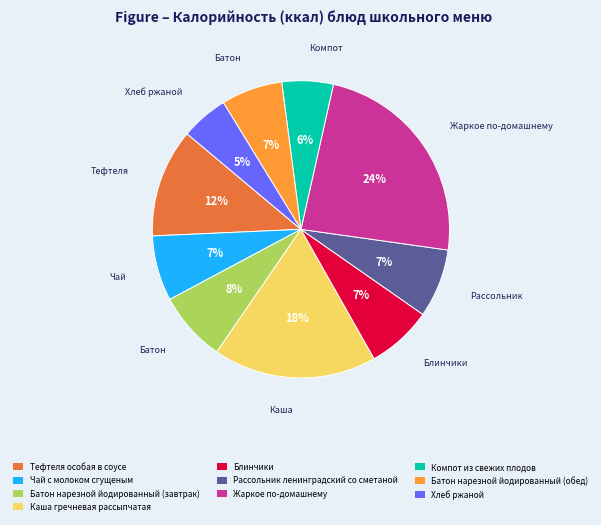

Which has a higher value, Рассольник ленинградский со сметаной or Жаркое по-домашнему?

Жаркое по-домашнему